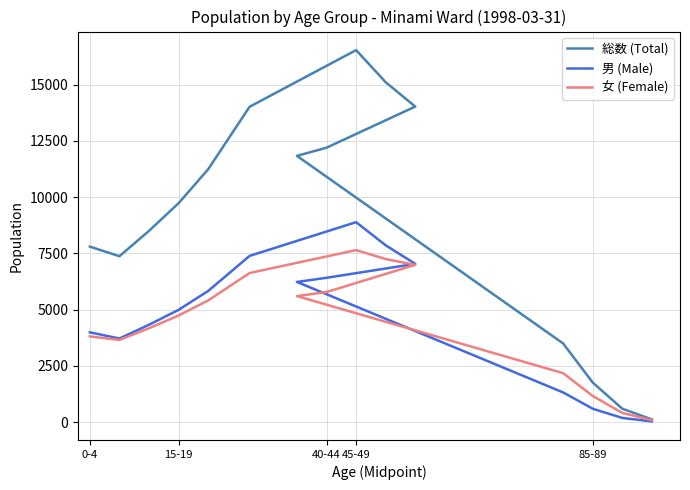

What is the difference between the maximum and second lowest values in the 女 (Female) series?

7235